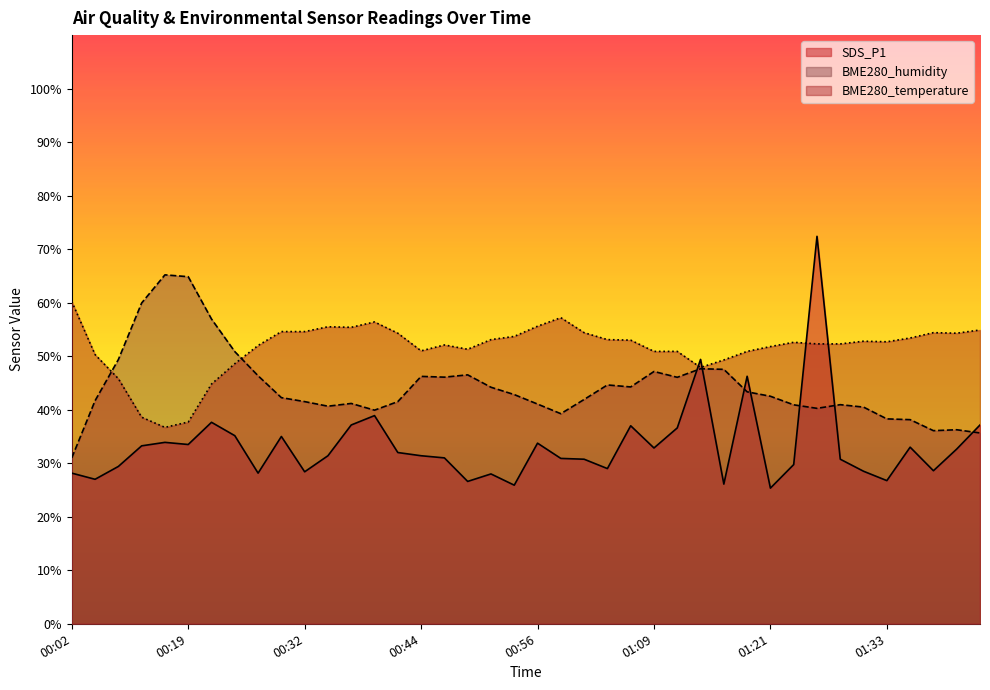

What is the label of the 10th point from the right?

01:21